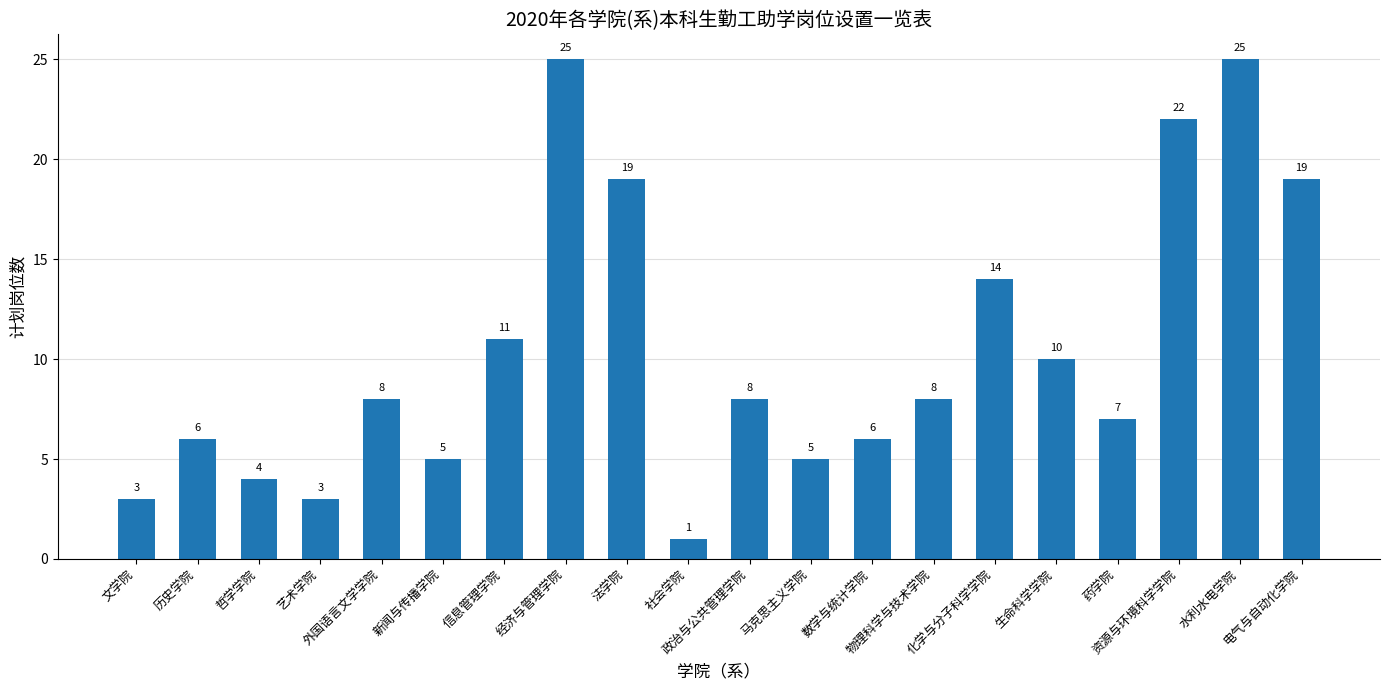

What is the difference between the maximum and minimum values?

24